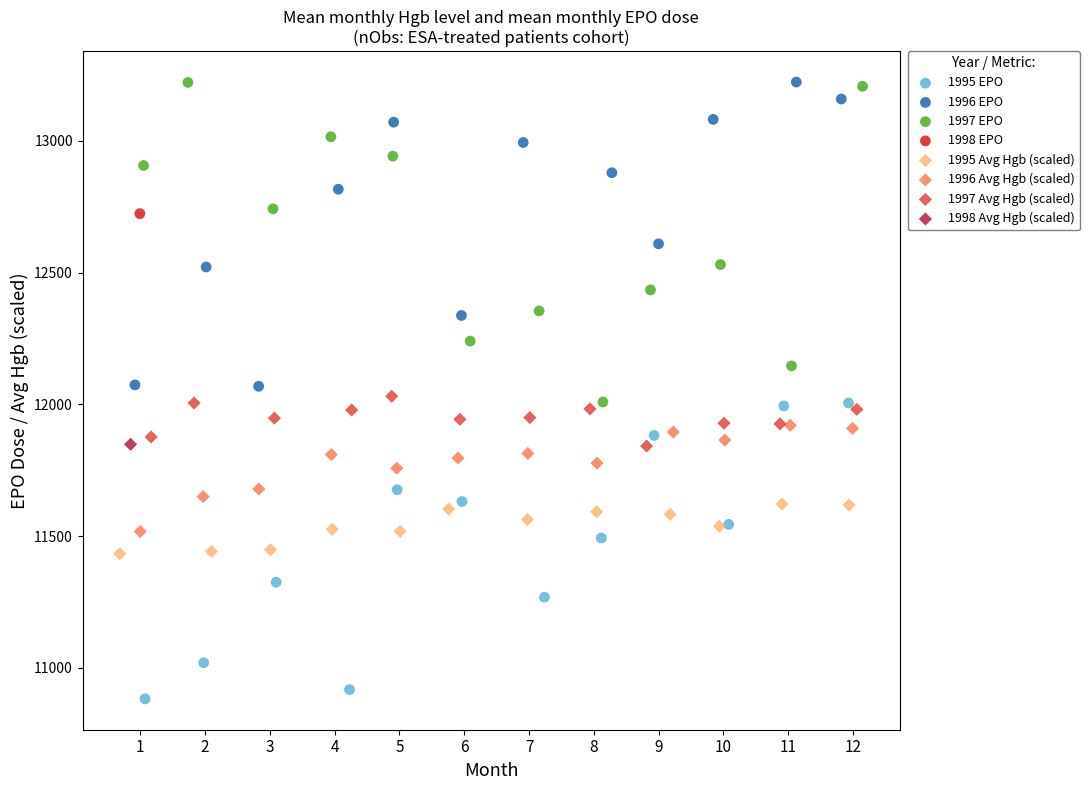

What are all the series names shown in the legend?

1995 EPO, 1996 EPO, 1997 EPO, 1998 EPO, 1995 Avg Hgb (scaled), 1996 Avg Hgb (scaled), 1997 Avg Hgb (scaled), 1998 Avg Hgb (scaled)